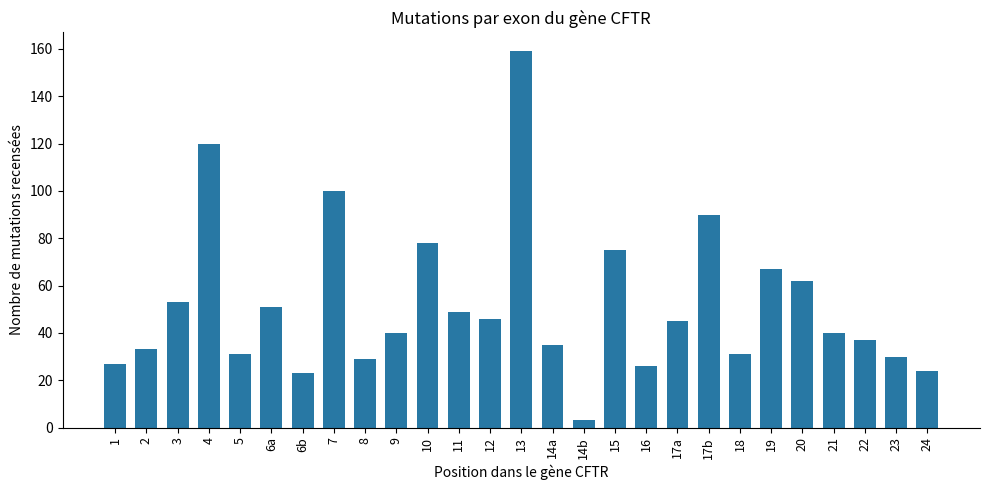

What is the greatest value displayed?

159